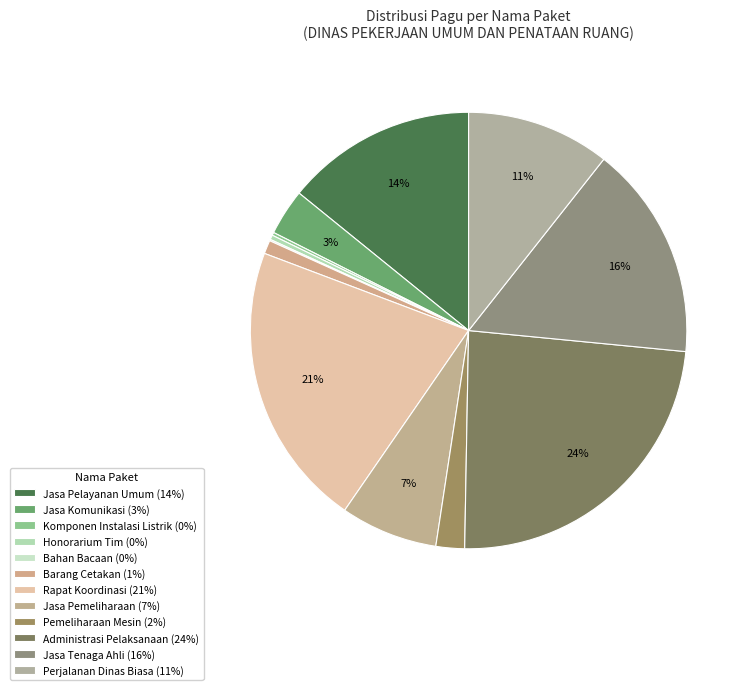

How many slices are in this pie chart?

12